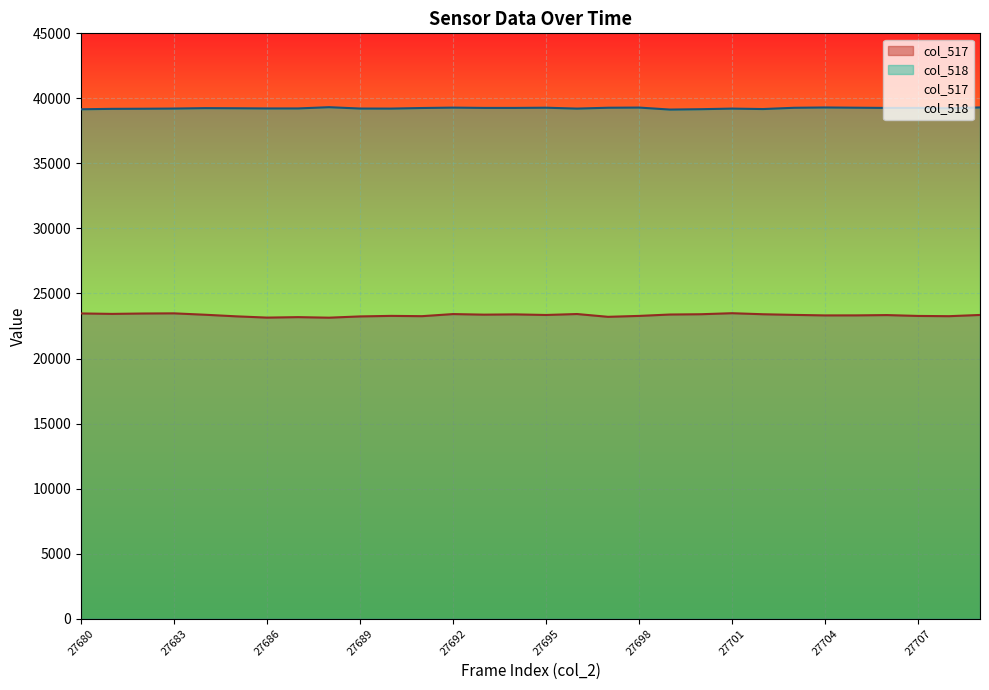

List the series in order of their overall mean, highest first.

col_518, col_517